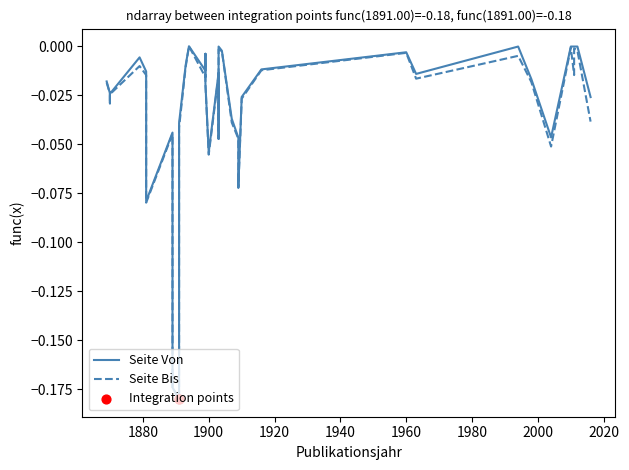

Which series reaches the minimum Y coordinate?

Seite Von